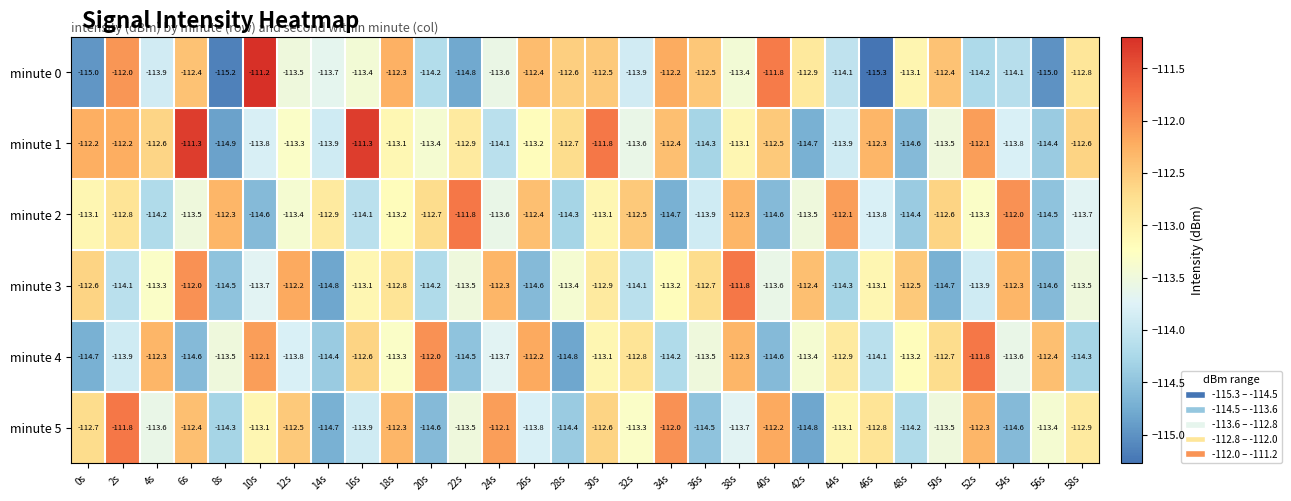

Count the number of data series in this chart.

6